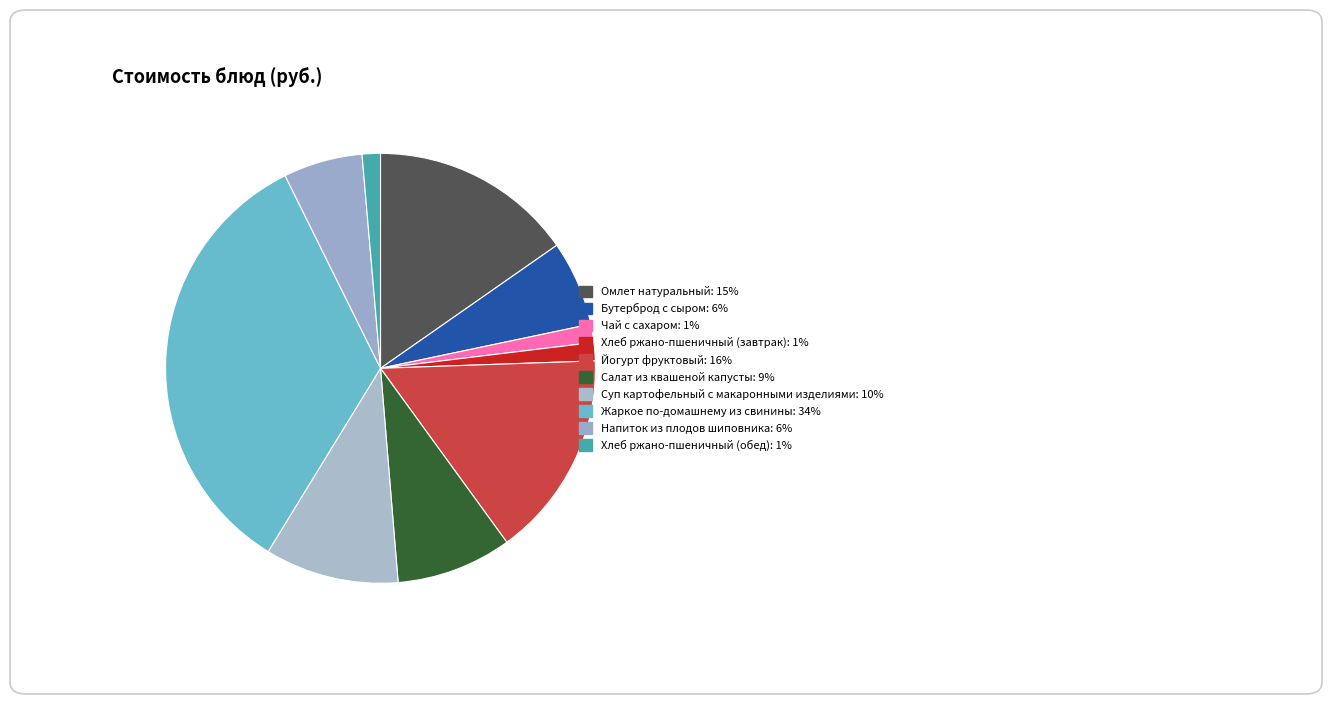

How much of the chart is everything except Чай с сахаром?

98.6%